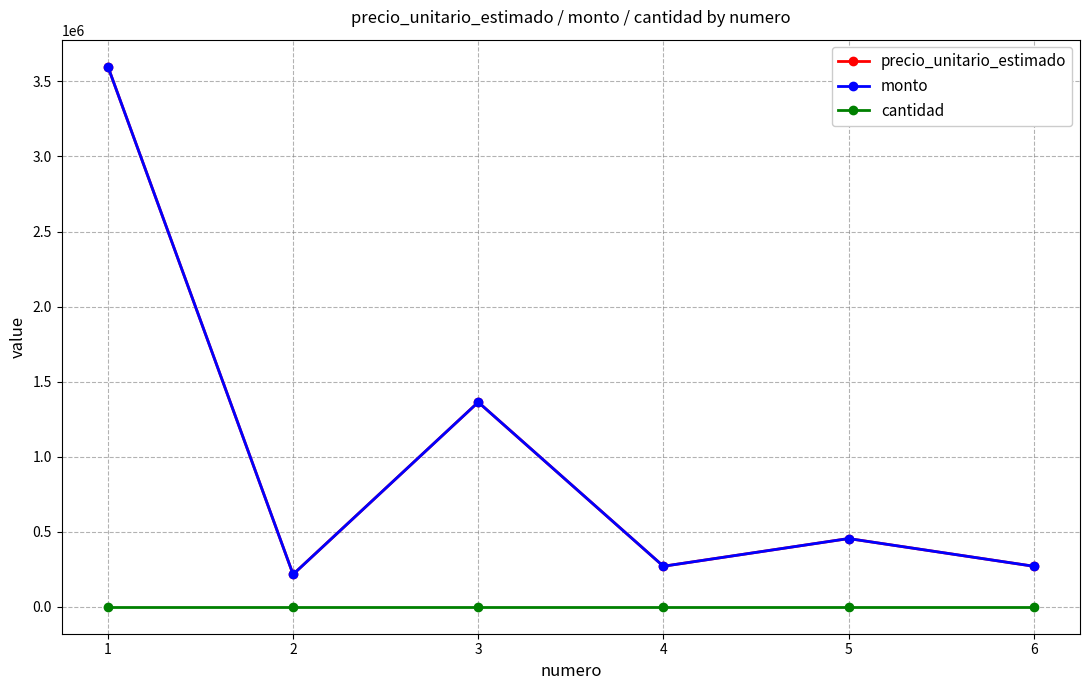

Is this an area chart (filled region under the line)?

No